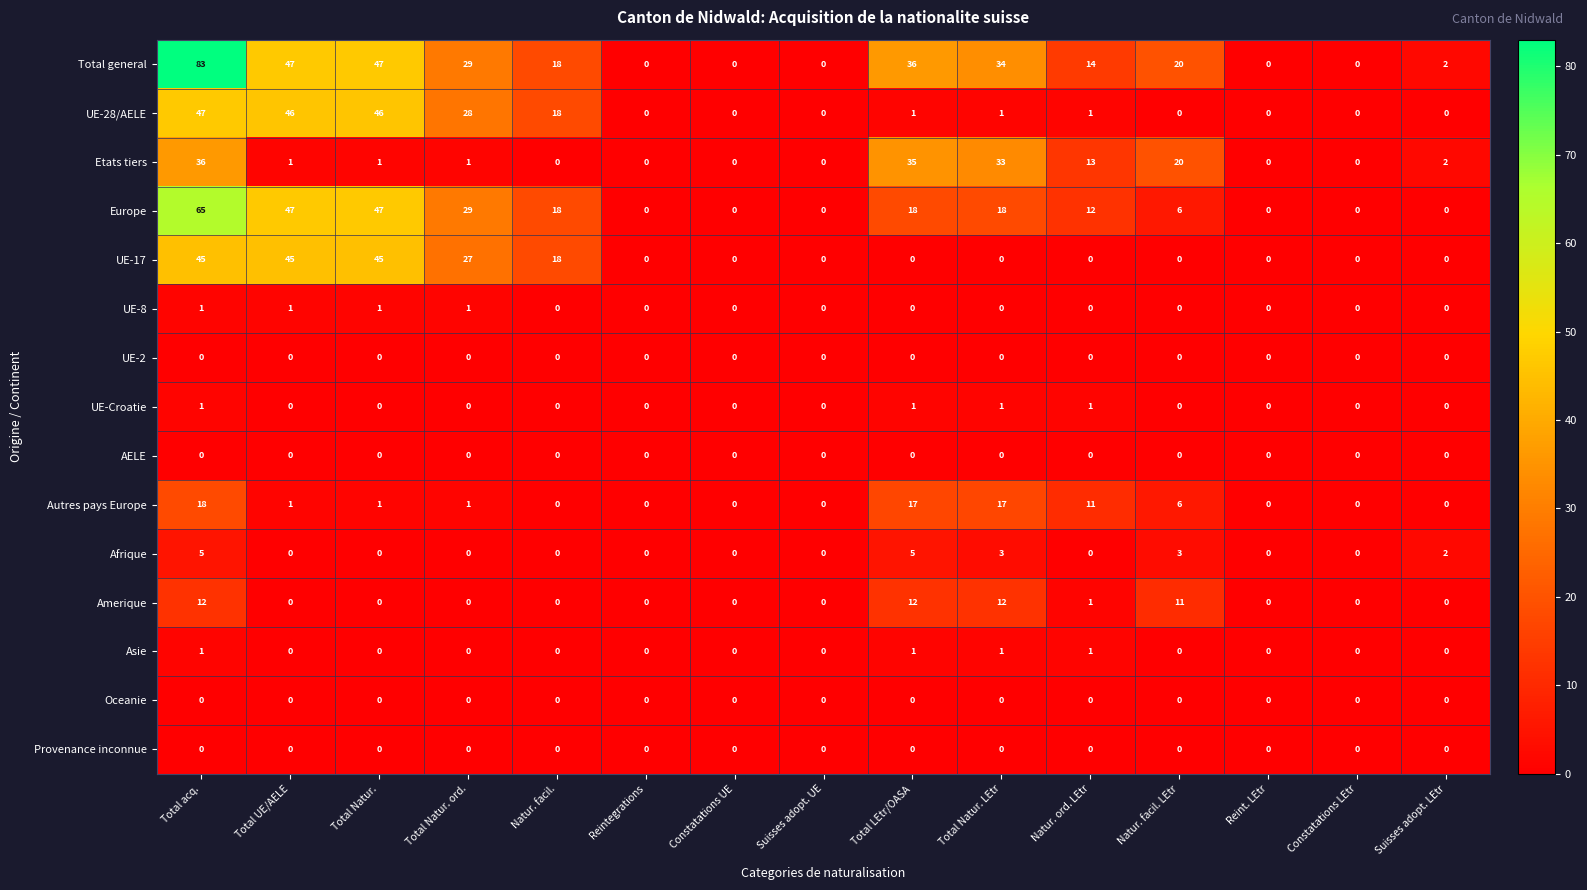

At how many categories does at least one series exceed 80?

1